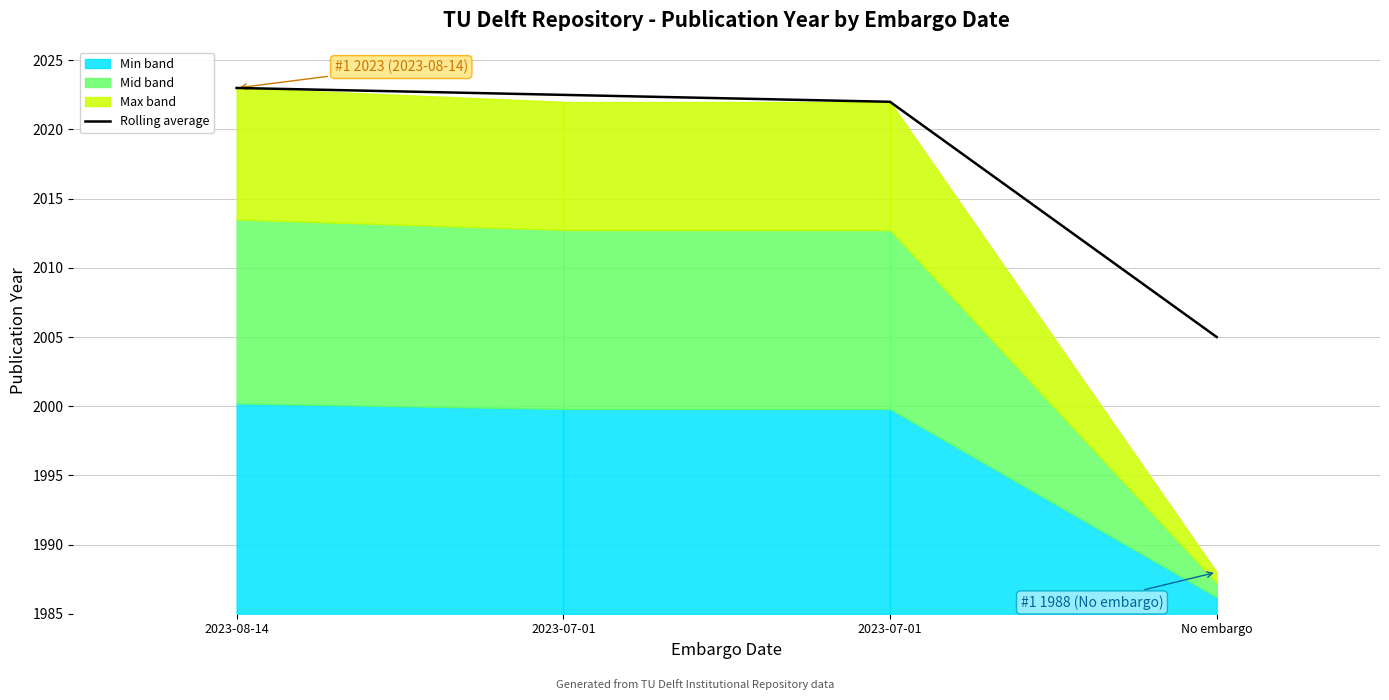

Reading left to right, list all the values displayed in this chart.

2023.0	2022.5	2022.0	2005.0